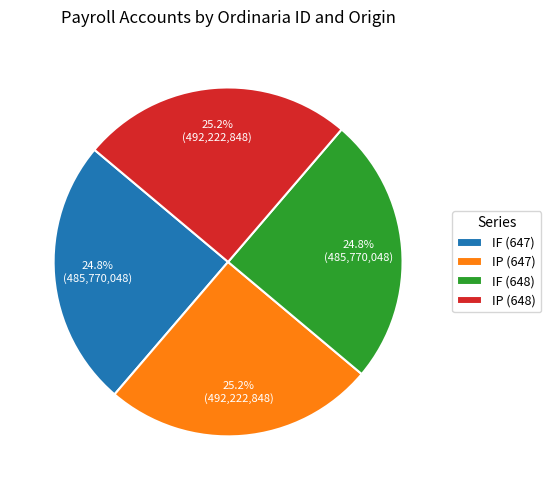

The IF (648) slice represents 25% of the pie. True or false?

True